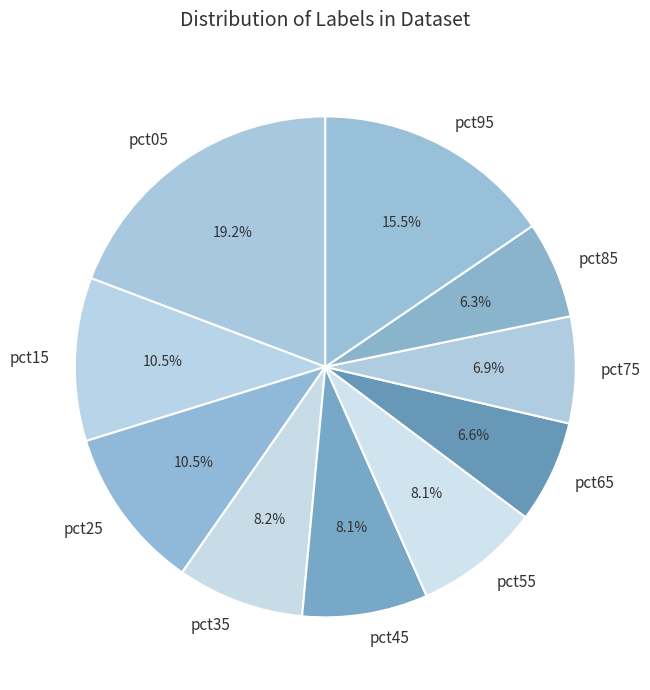

To the nearest percent, what is the difference between the largest and smallest slice percentages?

13%